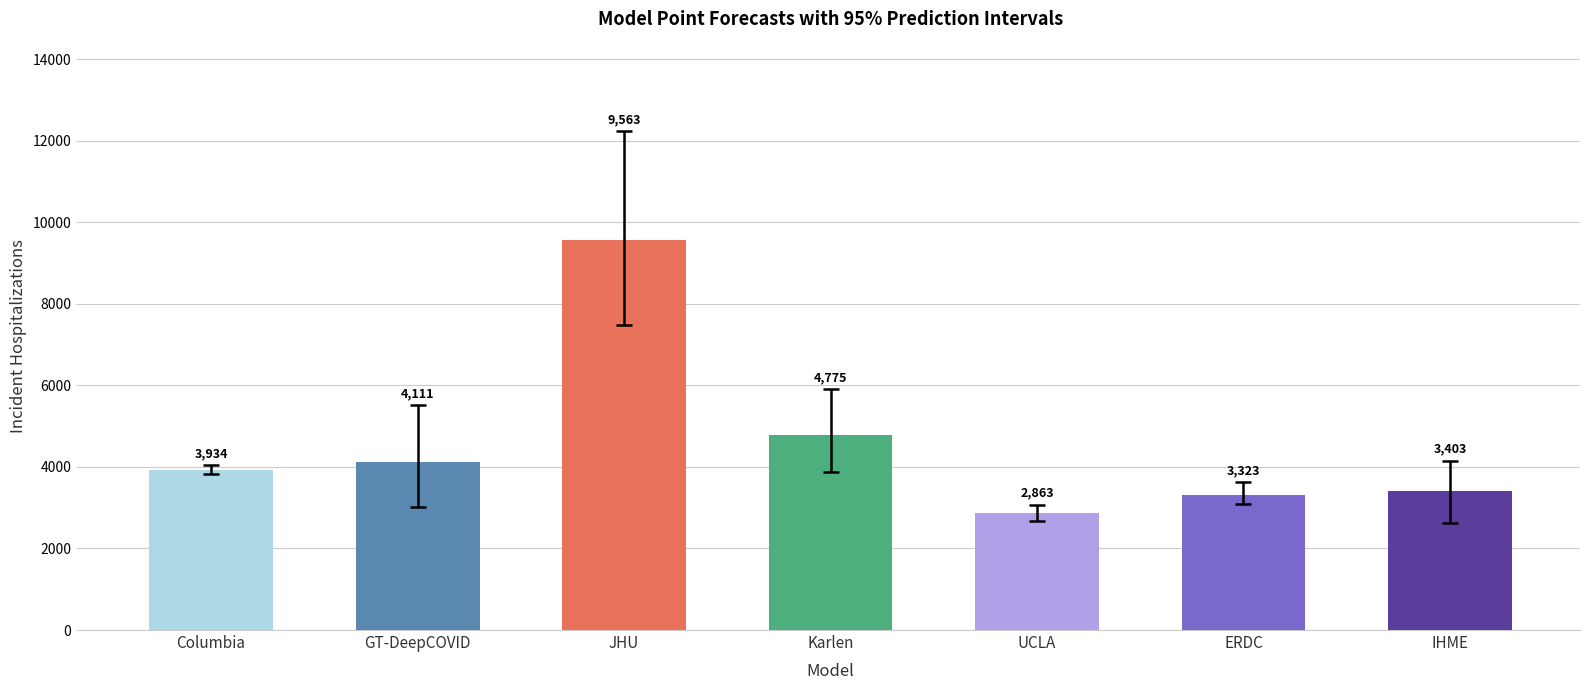

List the labels in order of value, largest first.

JHU, Karlen, GT-DeepCOVID, Columbia, IHME, ERDC, UCLA